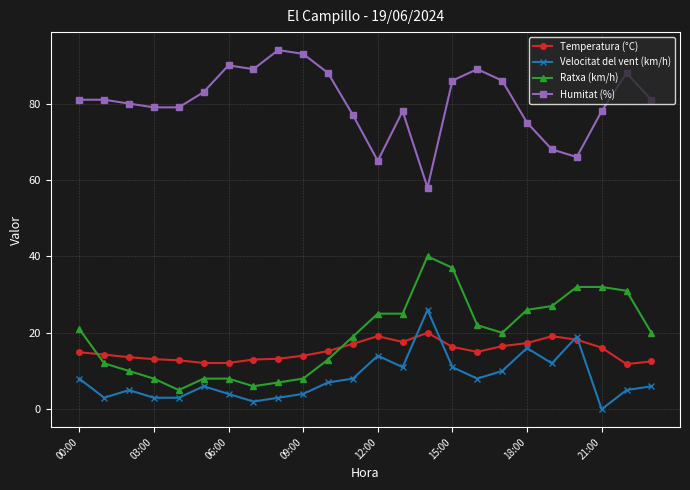

What is the sum of all Humitat (%) values?

1932.0